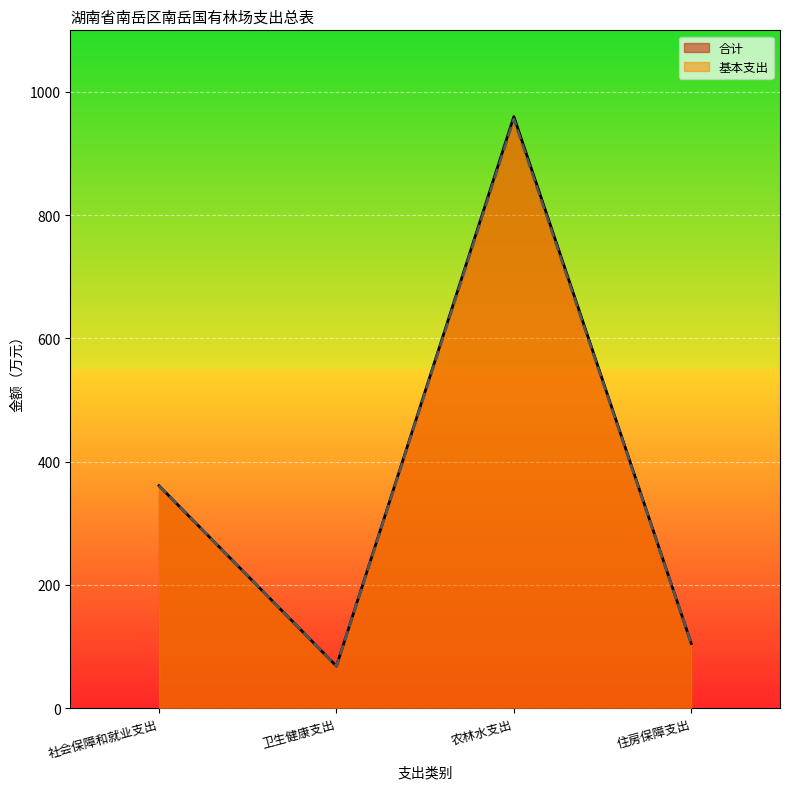

At which label does 合计 first exceed 360?

社会保障和就业支出